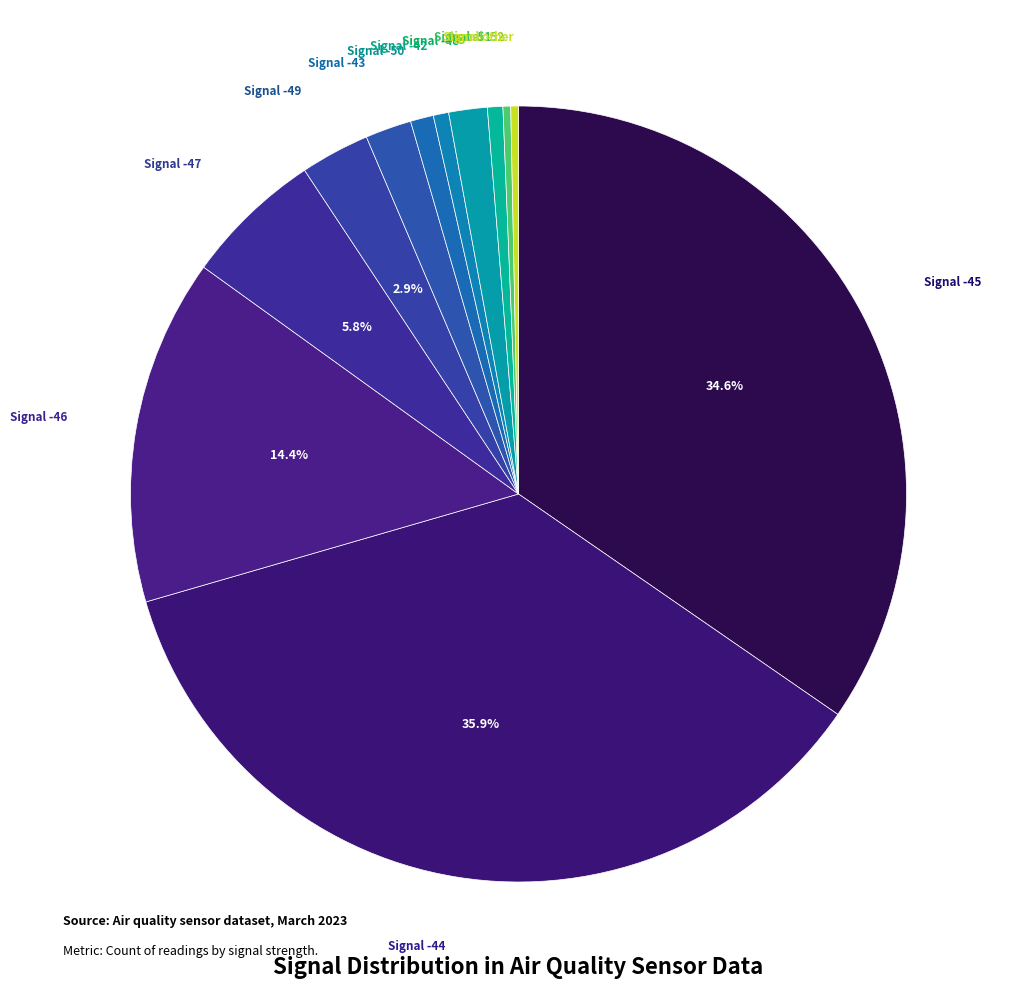

Count the number of slices in the pie.

12